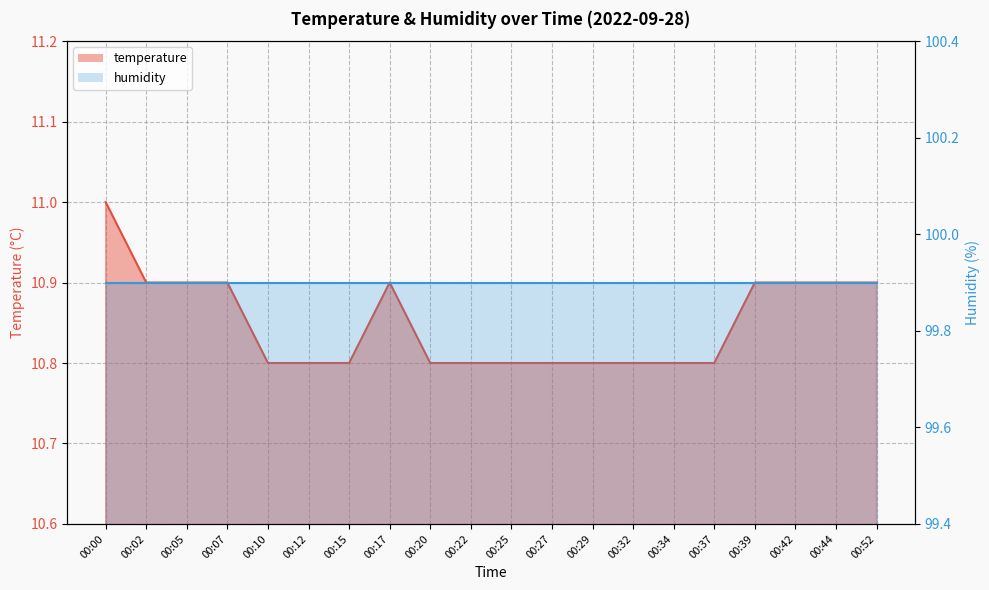

True or false: the data shows 7.3 at 00:39.

False